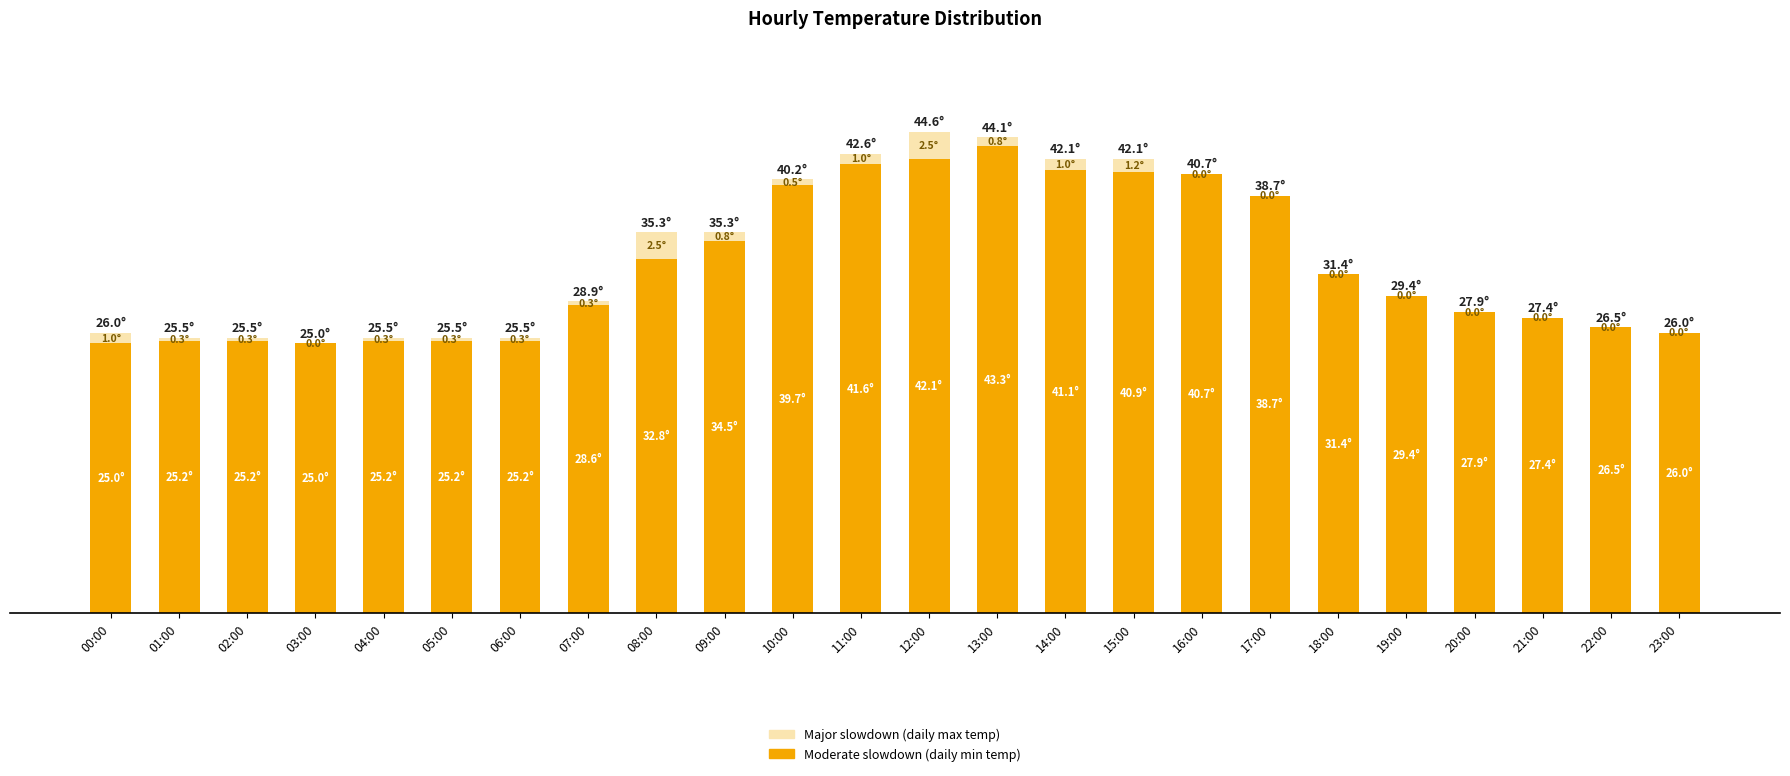

True or false: Moderate slowdown (daily min temp) has a value of 34.5 at 09:00.

True